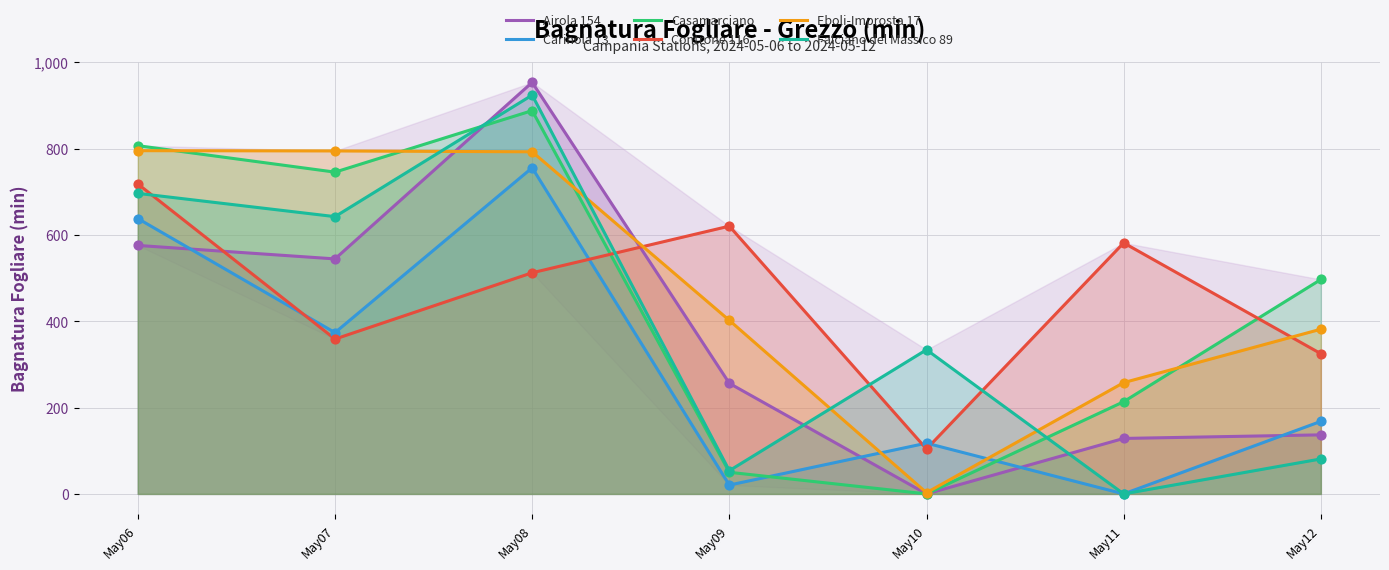

Is the value of Eboli-Improsta 17 at May10 greater than the value of Casamarciano at May10?

Yes